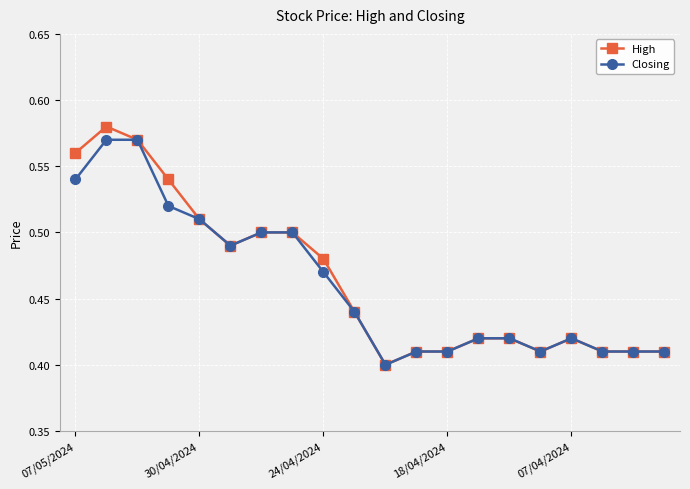

At how many categories does at least one series exceed 0?

20